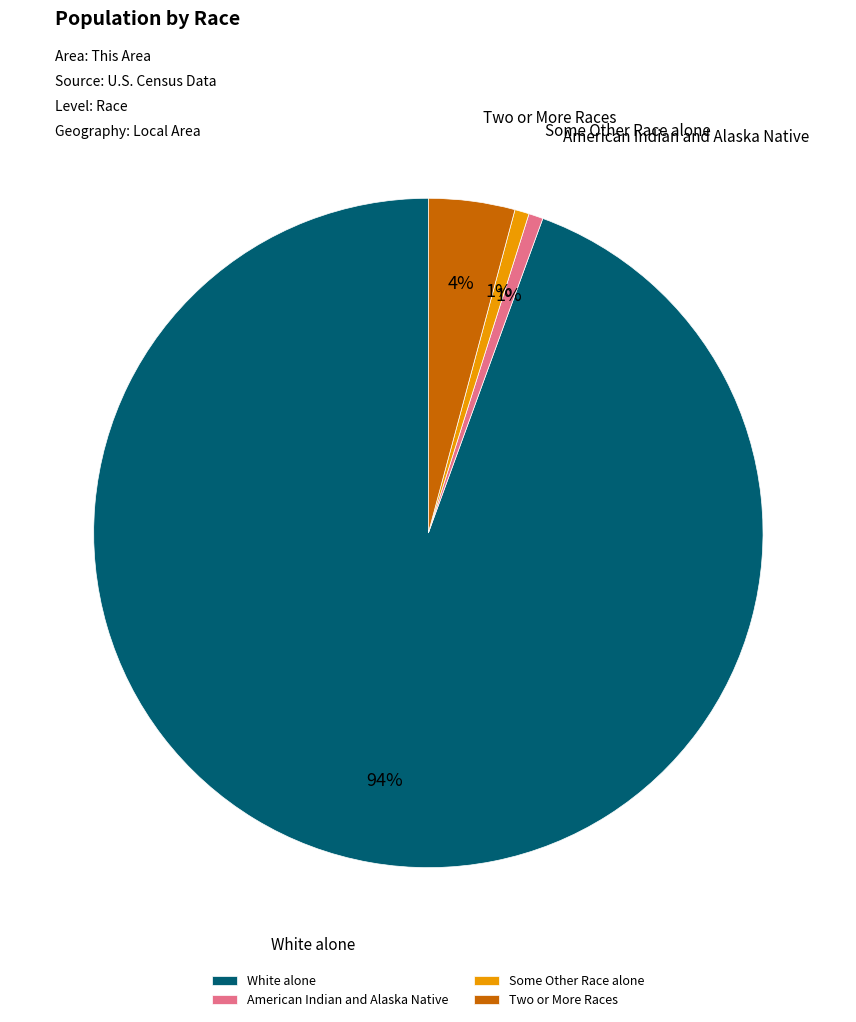

To the nearest percent, what portion does Two or More Races represent?

4%